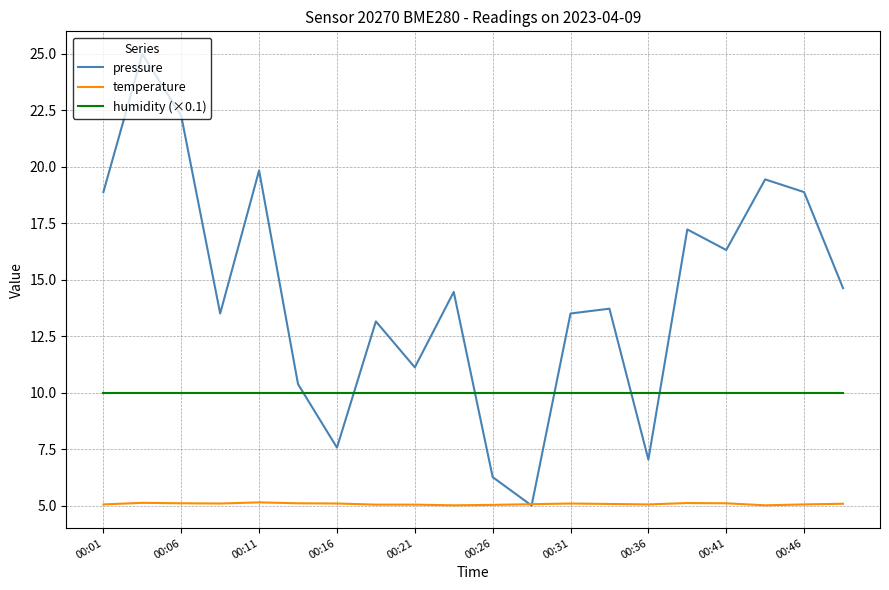

True or false: temperature and humidity (×0.1) intersect in this chart.

False